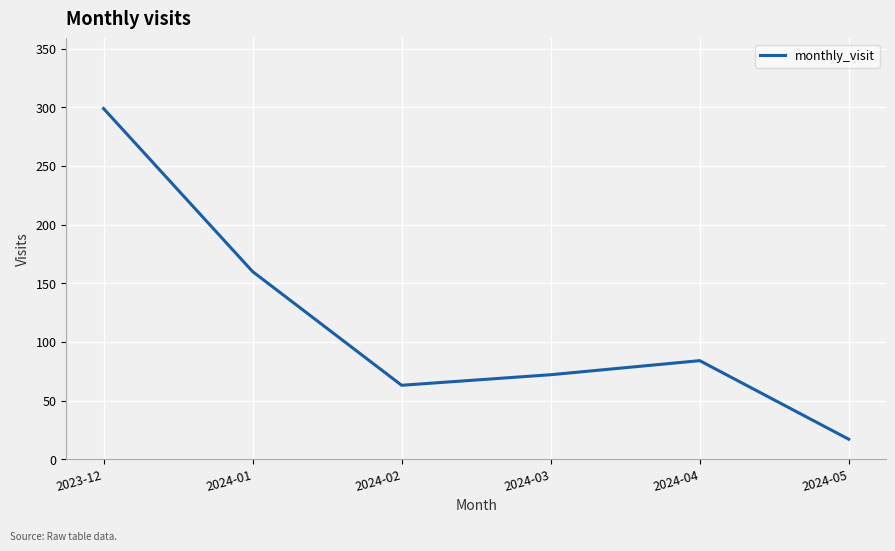

What is the smallest value displayed?

17